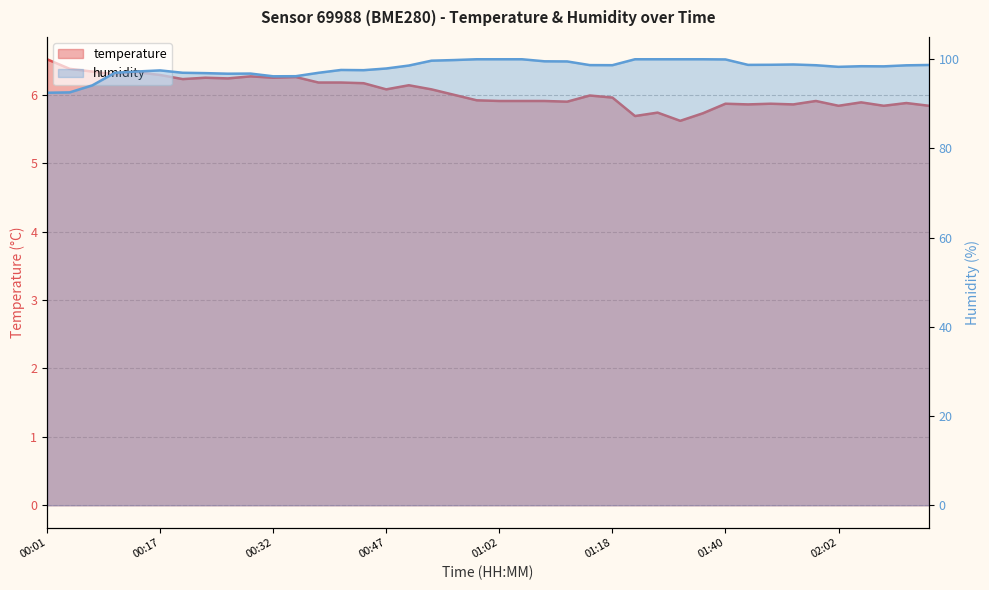

What is the value of the temperature point at the 11th from the left?

6.2